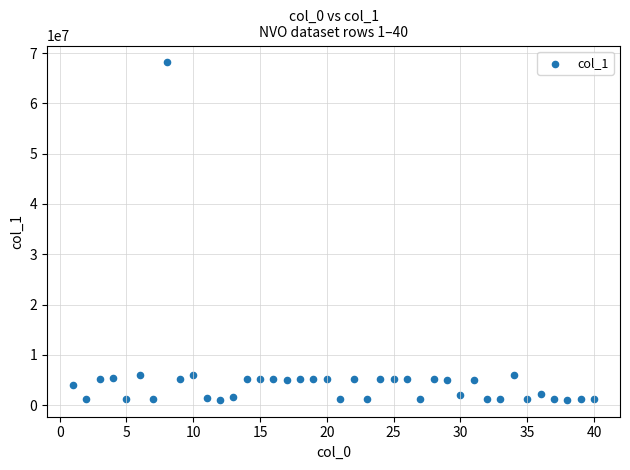

What is the range of Y values (max minus min)?

67082365